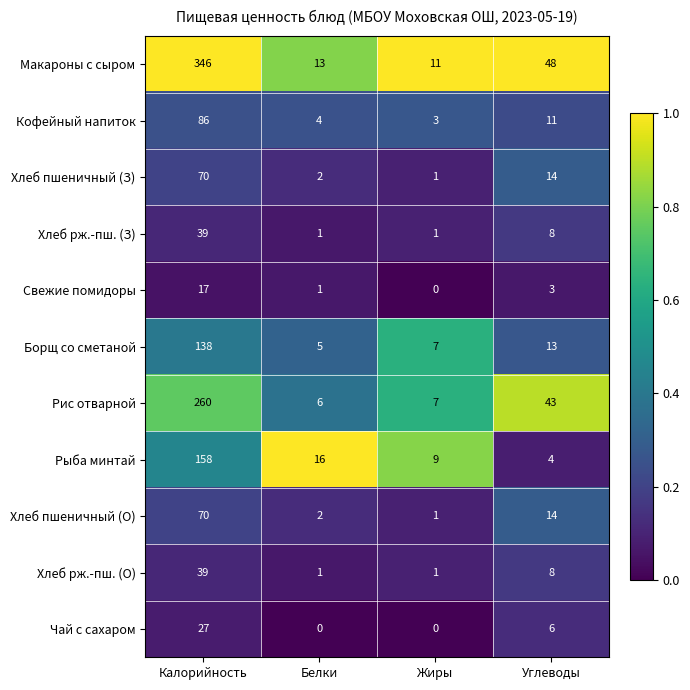

Which series has the largest total across all categories?

Макароны с сыром